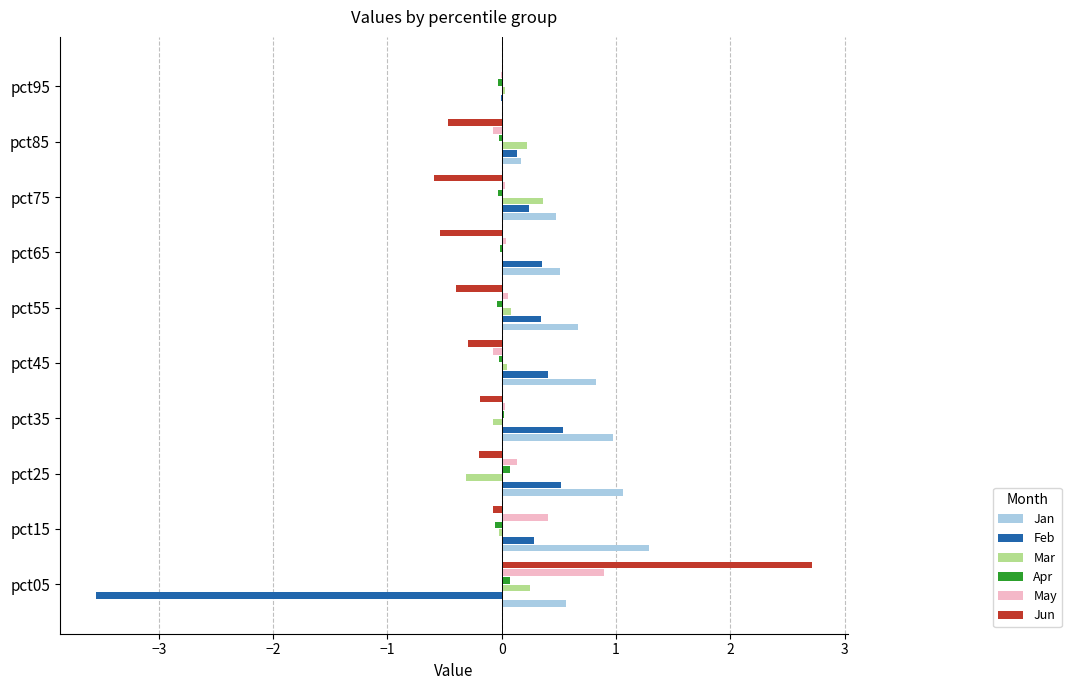

True or false: Jan has a value of 0.3 at pct05.

False